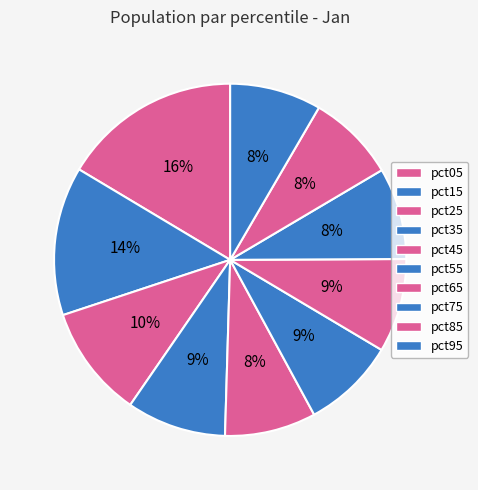

Which category has the smallest portion of the pie?

pct85